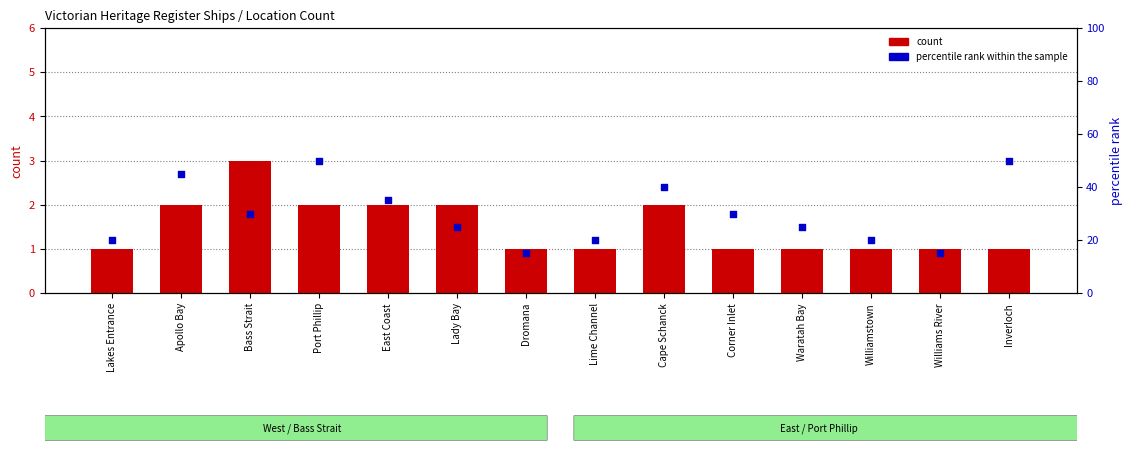

What are all the series names shown in the legend?

count, percentile rank within the sample